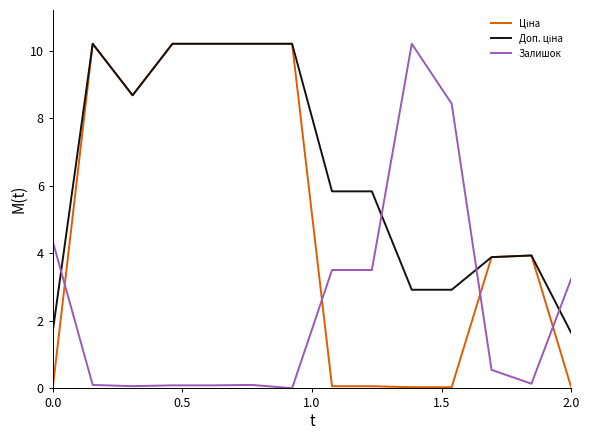

What is the greatest value displayed?

10.2